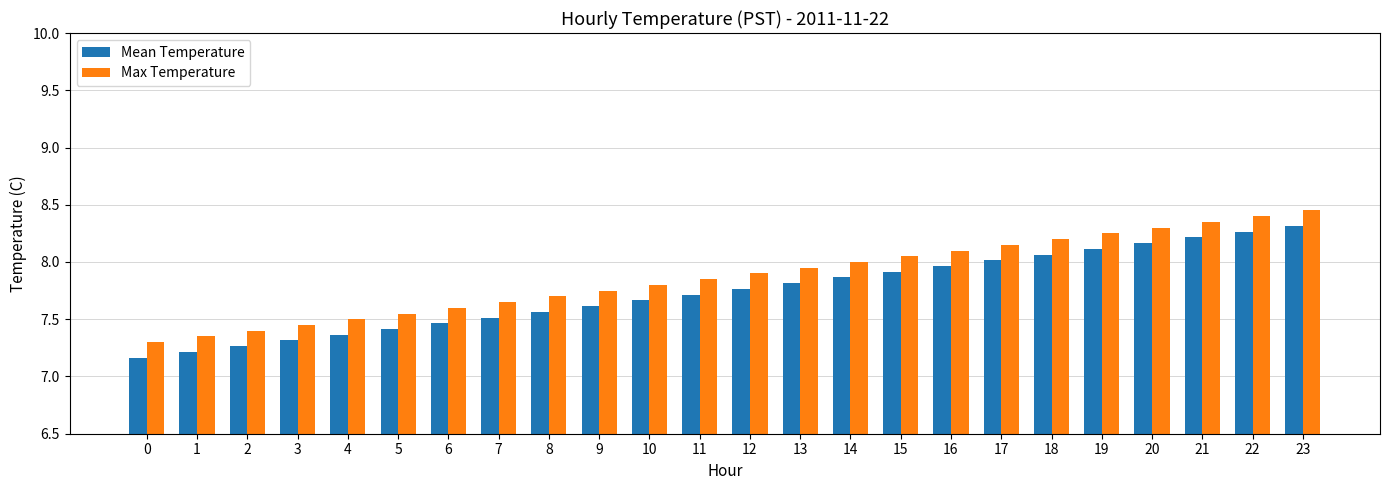

What is the sum of all Mean Temperature values?

185.8